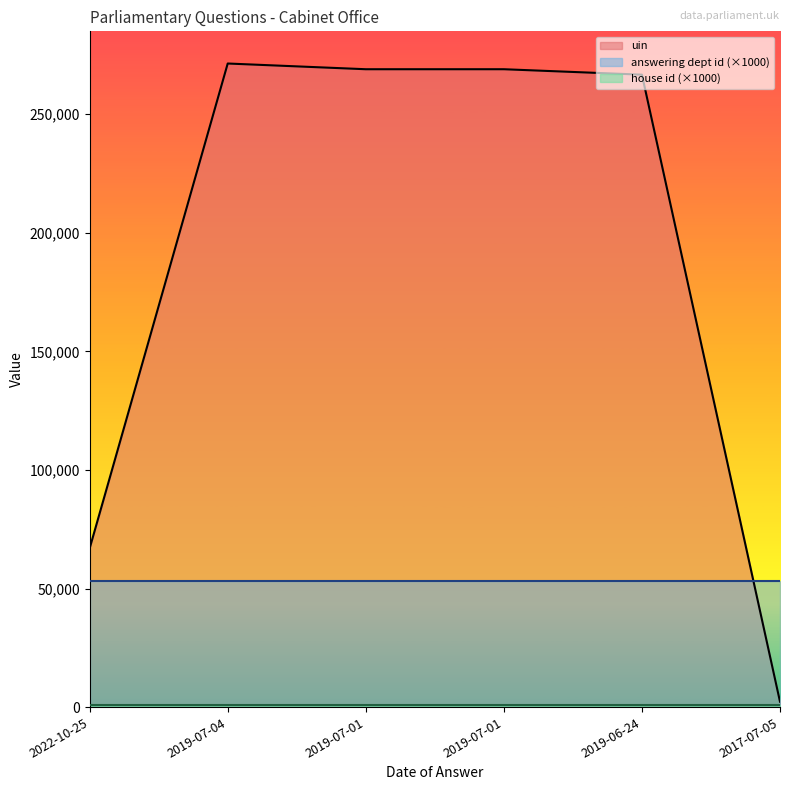

Reading left to right, what are all the values shown in this chart?

uin: 66926	271380	268969	268970	266672	2270
answering dept id: 53	53	53	53	53	53
house id: 1	1	1	1	1	1